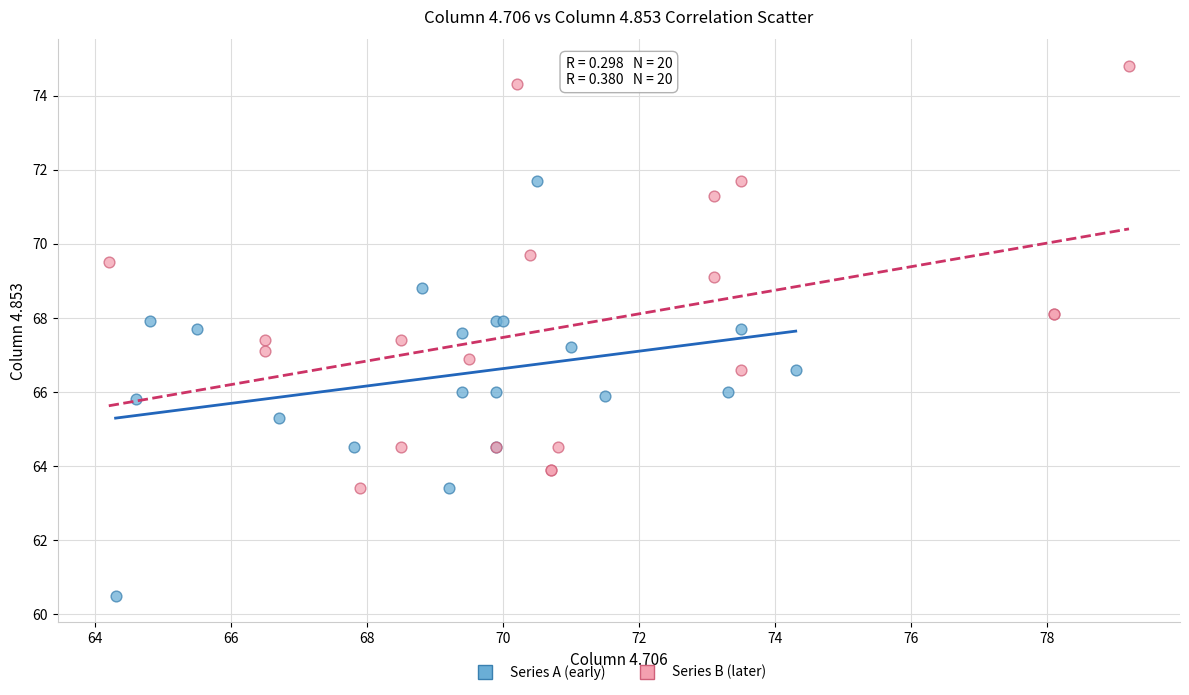

What are all the series names shown in the legend?

Series A (early), Series B (later)